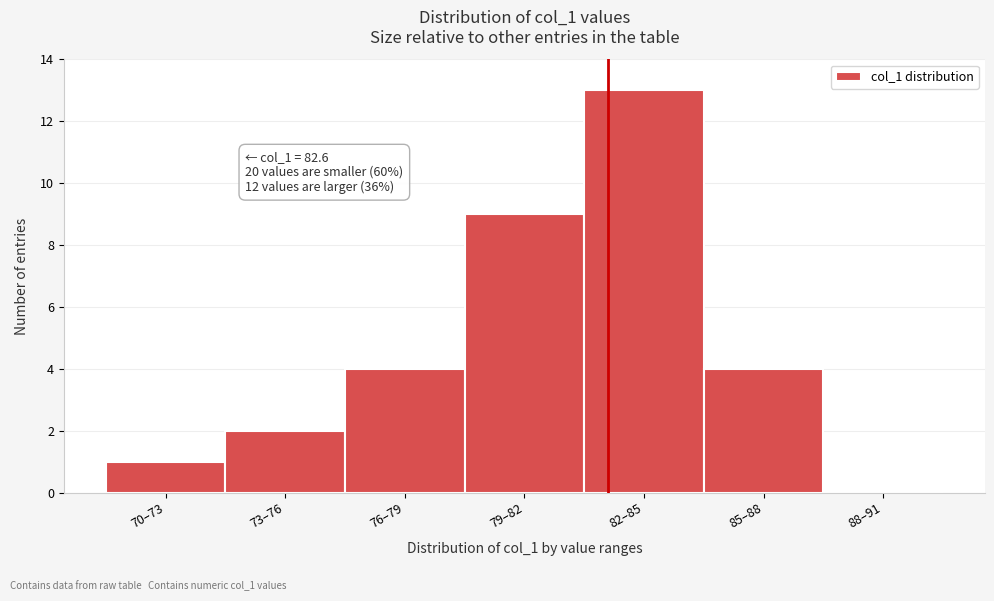

Reading right to left, extract all data points from this chart.

88–91=0	85–88=4	82–85=13	79–82=9	76–79=4	73–76=2	70–73=1